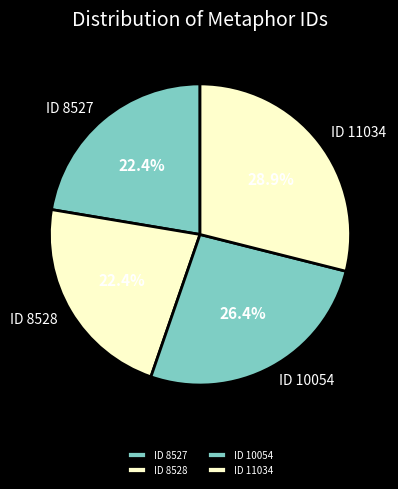

Is there any slice that represents more than half of the pie?

No